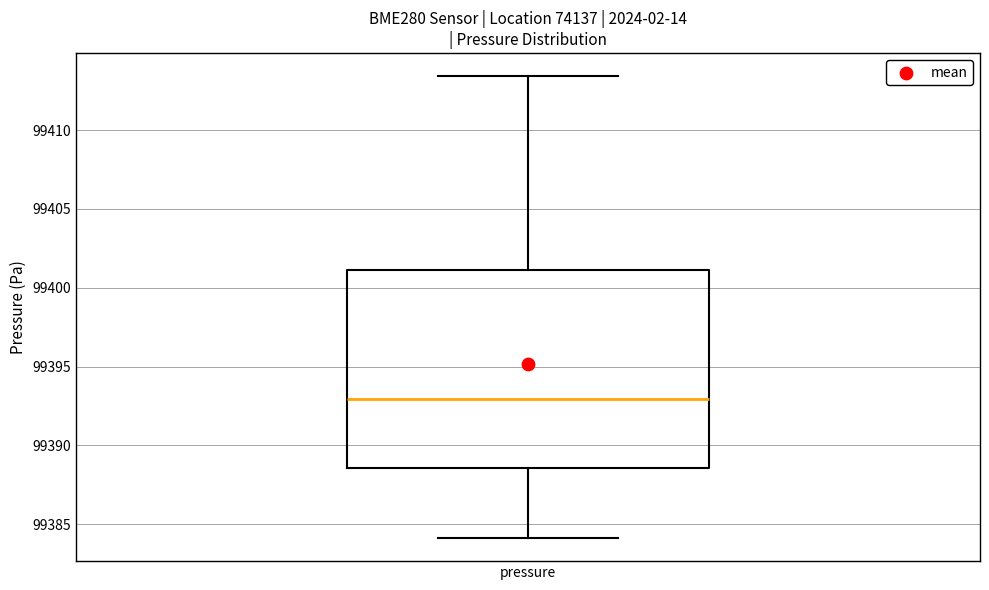

Where does the lower whisker of the box for pressure end on the y-axis? The values are not printed on the chart, so give them approximately, as read against the axis.

99384.0